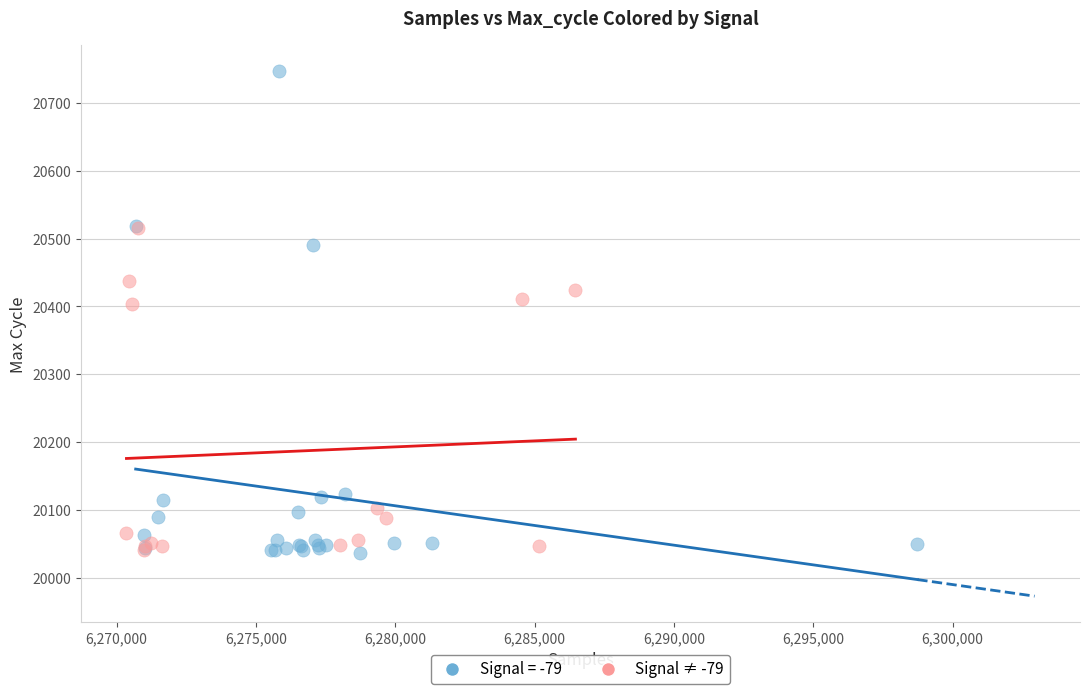

Which series has the largest Y range (max minus min)?

Signal = -79